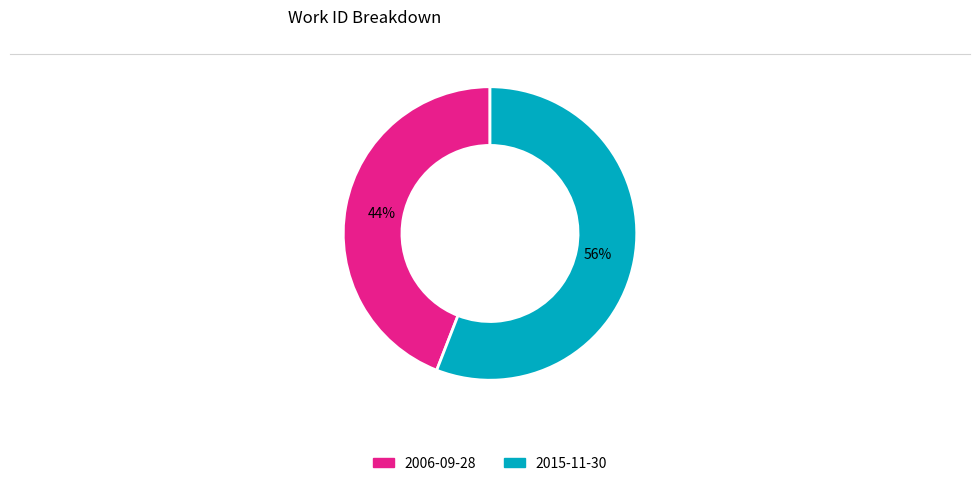

Rank the categories by value from lowest to highest.

2006-09-28, 2015-11-30